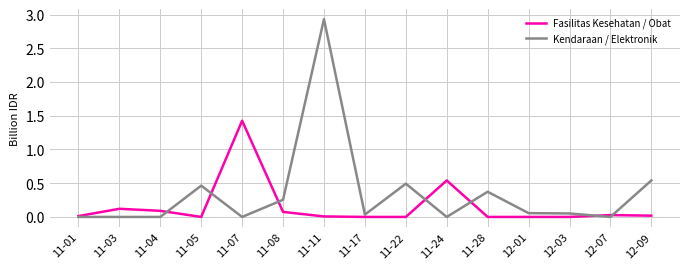

Is this an area chart (filled region under the line)?

No